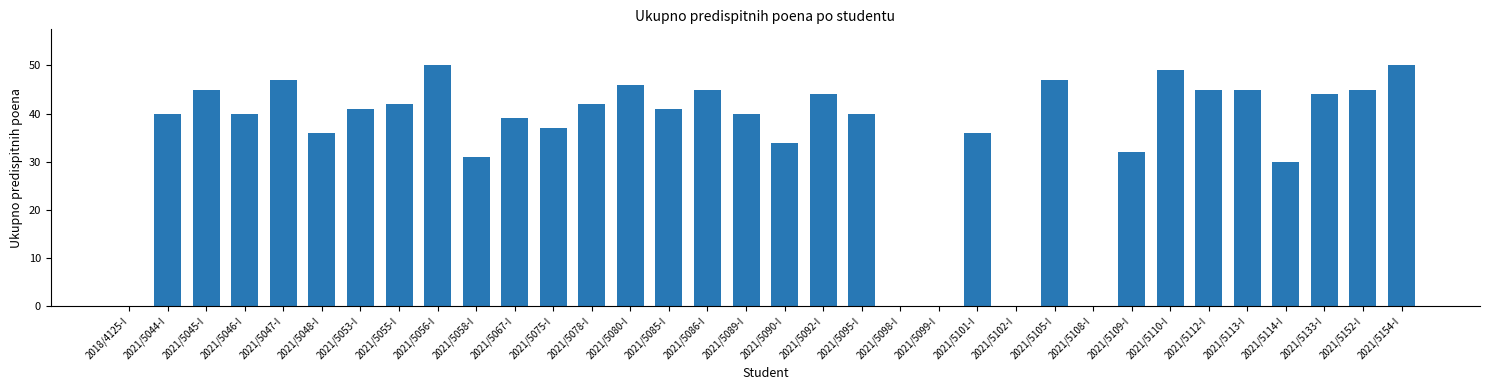

At which label is the value closest to 25?

2021/5114-I